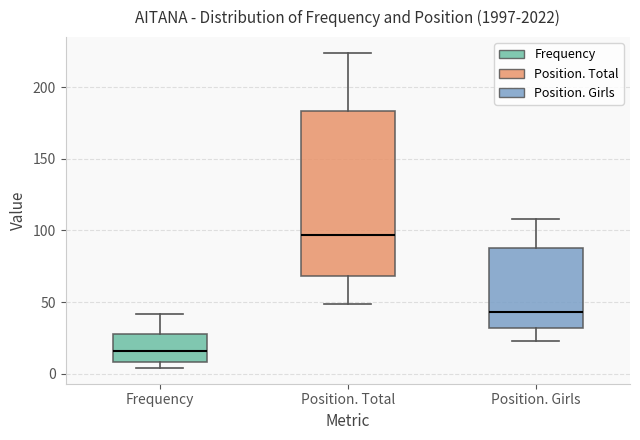

Which box has the highest median line?

Position. Total